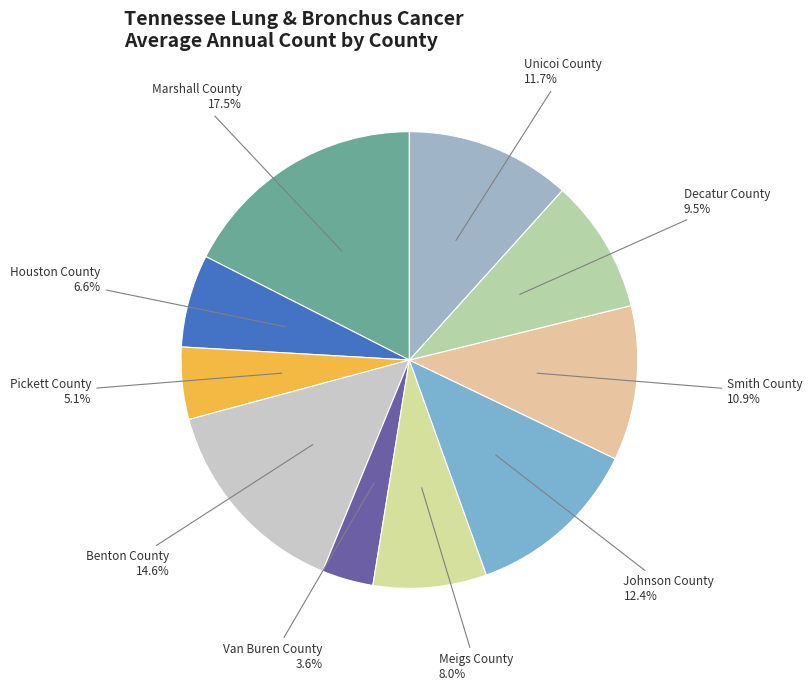

To the nearest percent, what is the average slice percentage?

10%